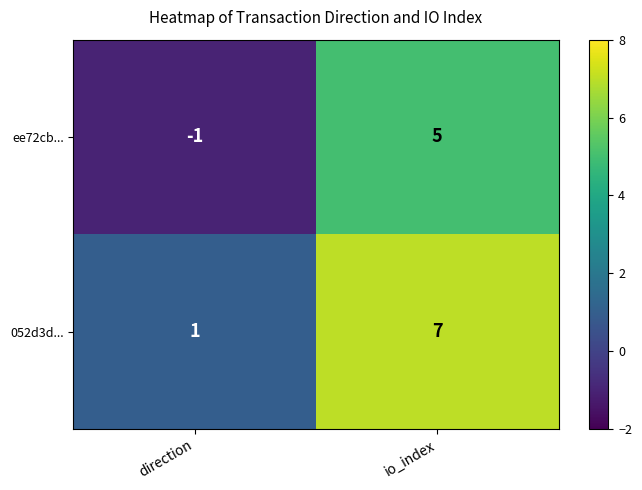

Rank the categories by ee72cb... value from highest to lowest.

io_index, direction